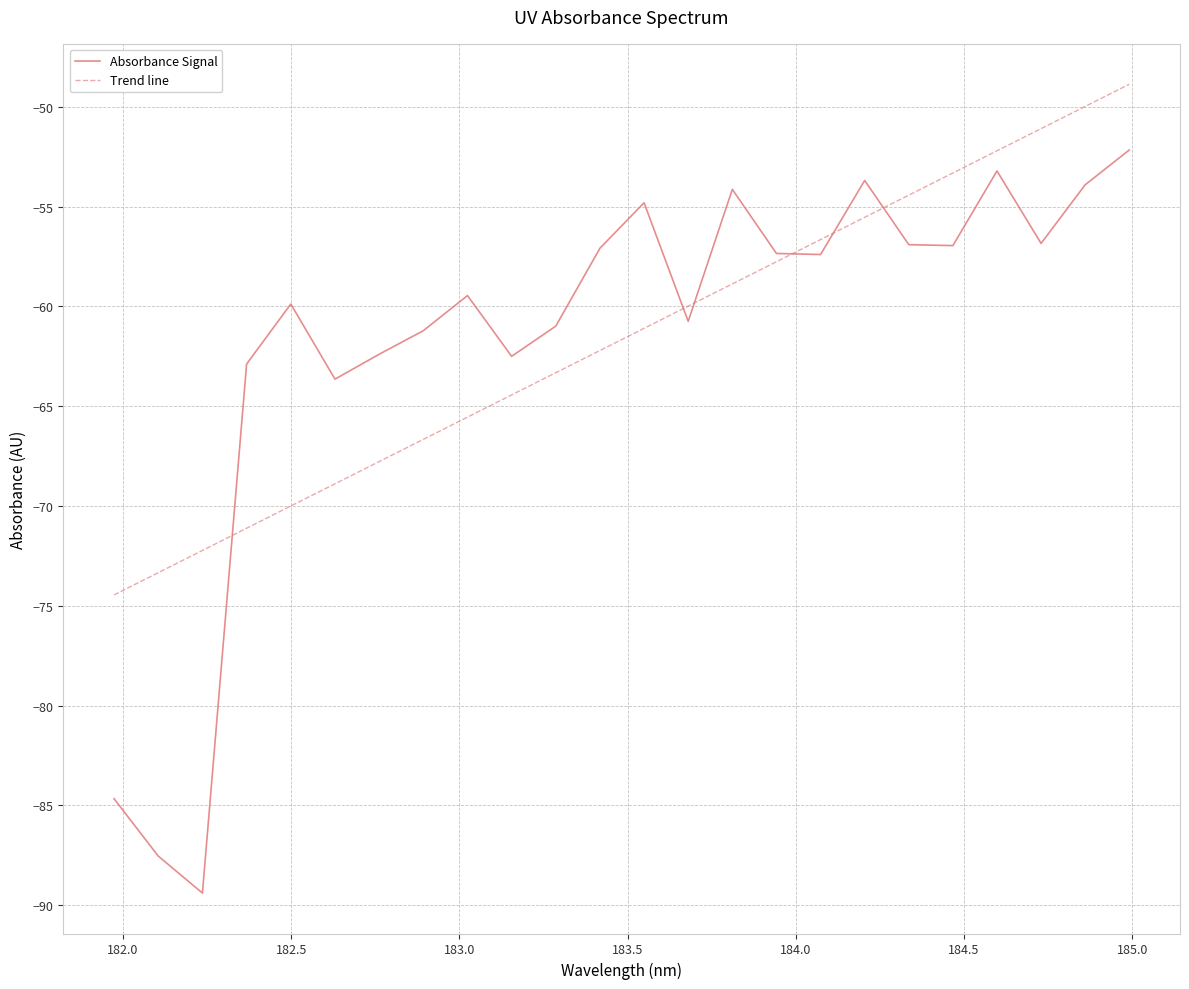

What is the minimum value for Trend line?

-74.5